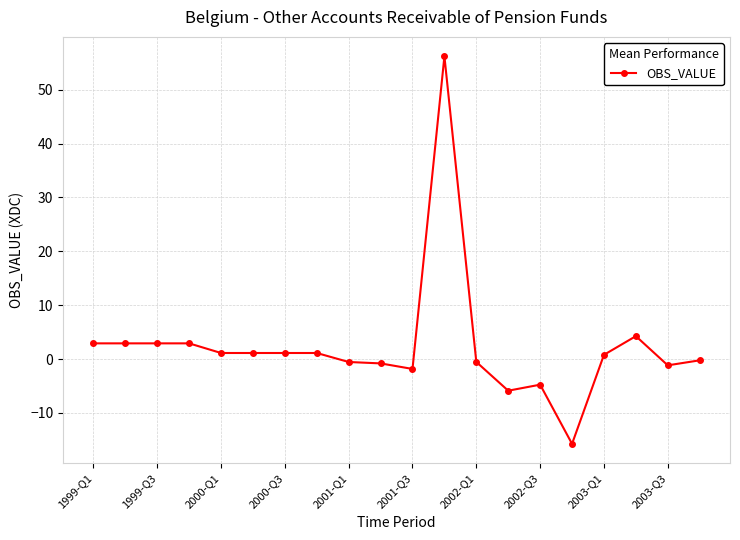

Count the number of categories in the chart.

20